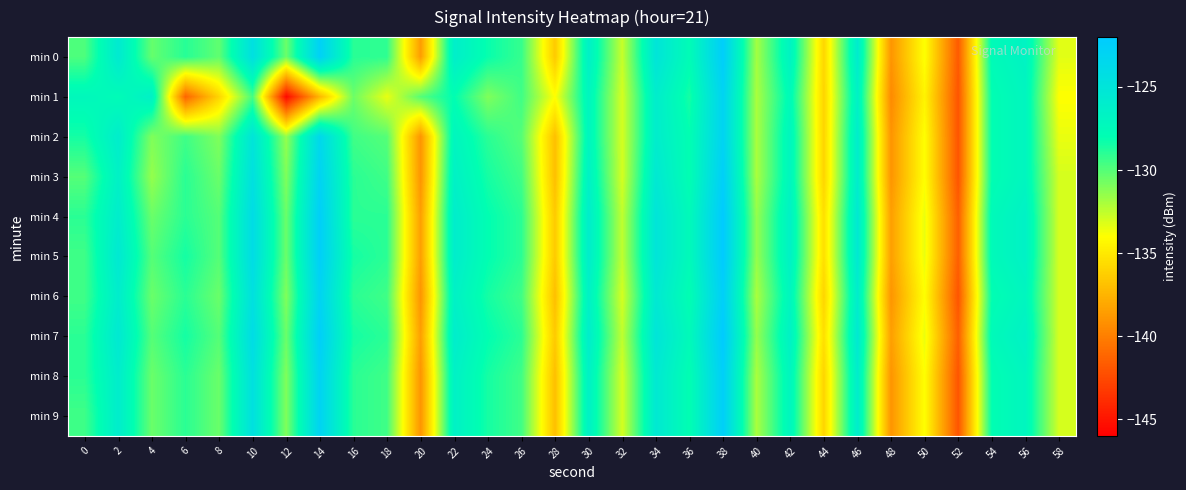

At which category does the chart reach its minimum across all series?

12